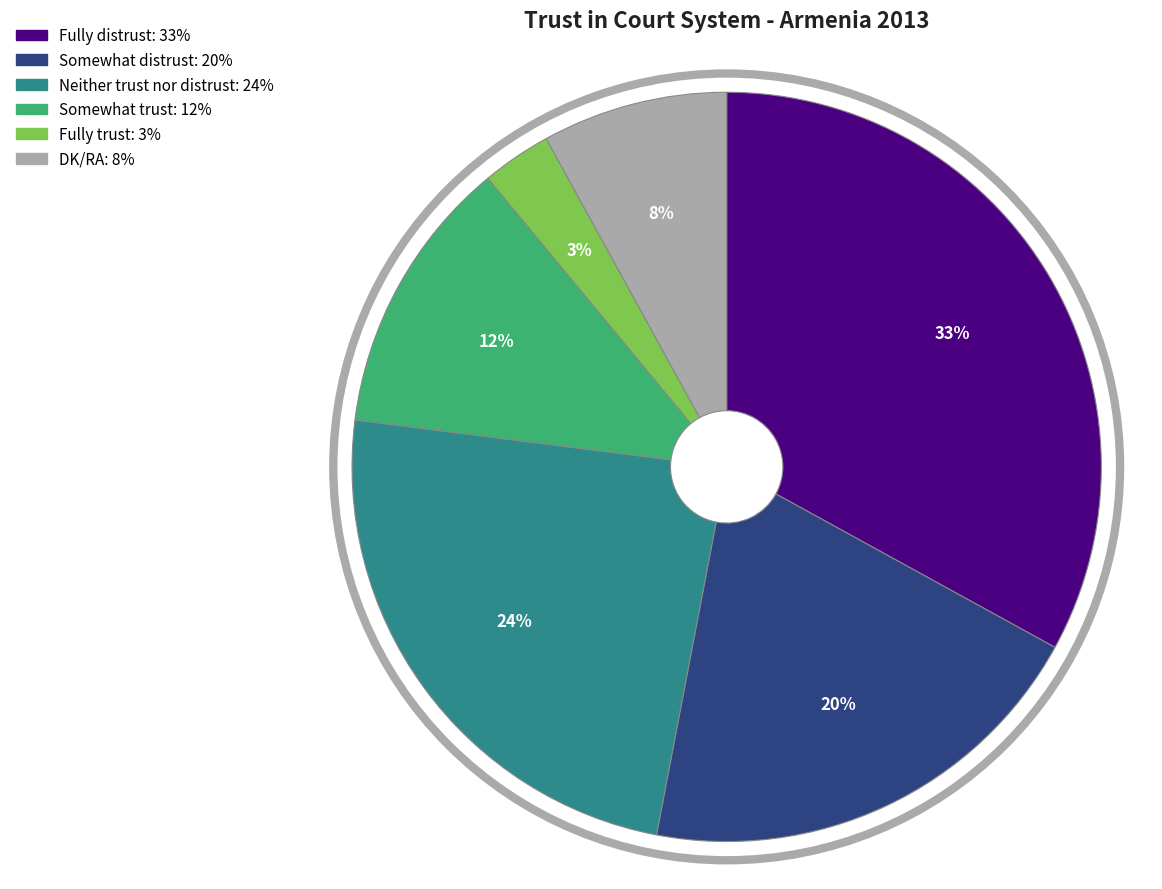

Is there any slice that represents more than half of the pie?

No